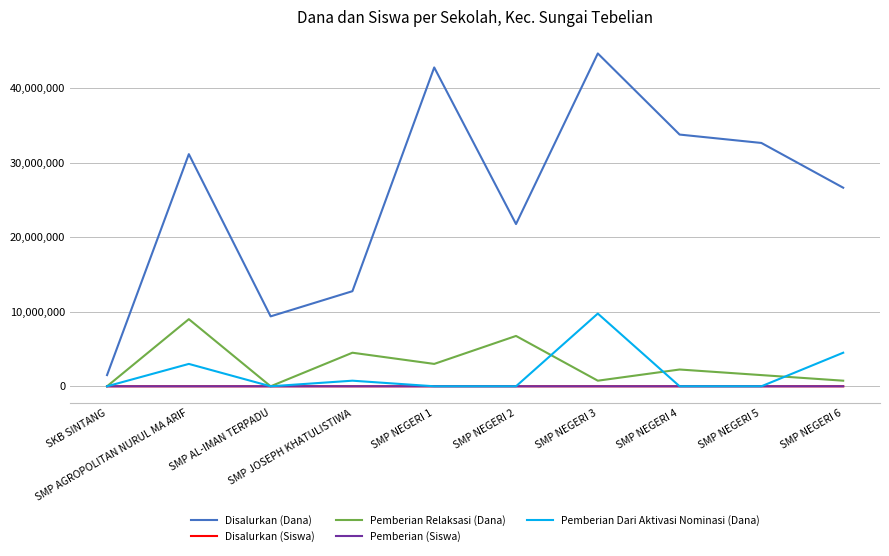

In Disalurkan (Siswa), how many points are higher than both neighbors (excluding endpoints)?

3